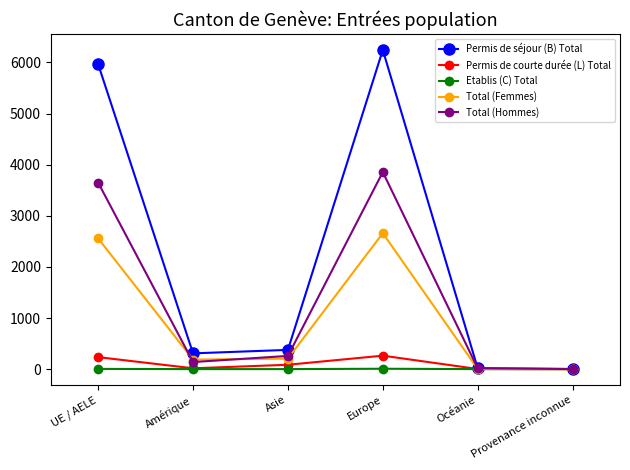

What is the value of the Total (Hommes) point at the 2nd from the left?

139